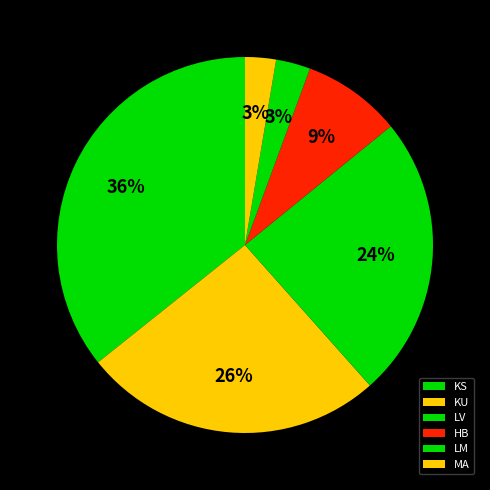

Rank the categories by value from highest to lowest.

KS, KU, LV, HB, LM, MA